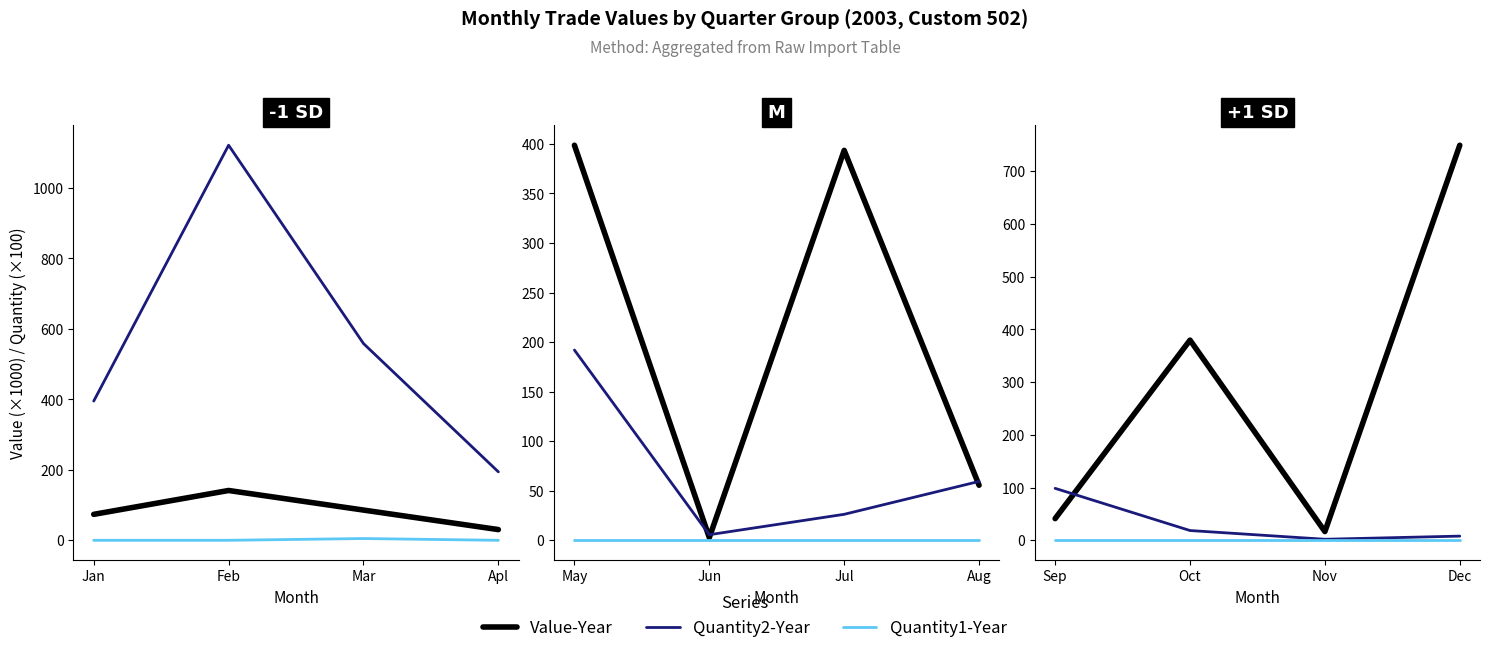

True or false: Quantity1-Year and Quantity2-Year cross at least once.

False